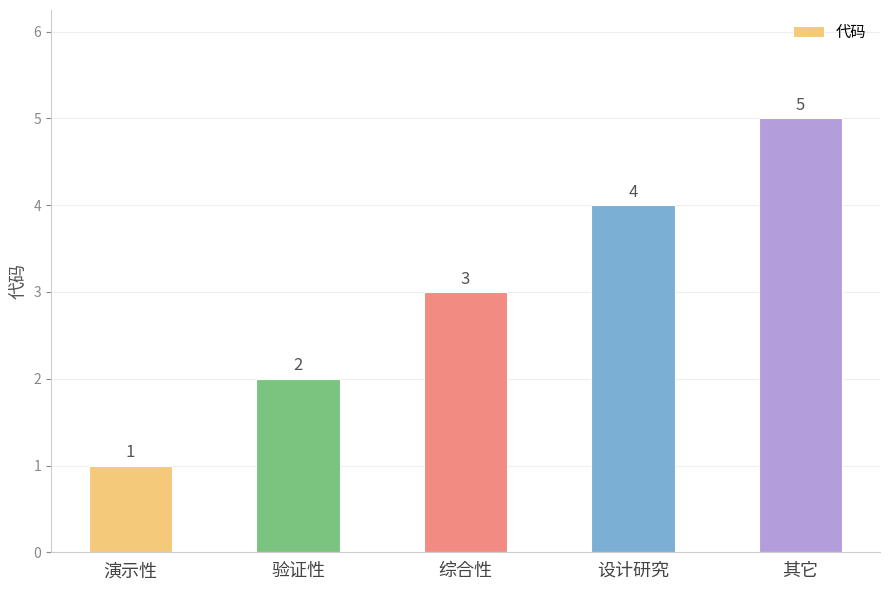

Where is the data nearest to the value 3?

综合性